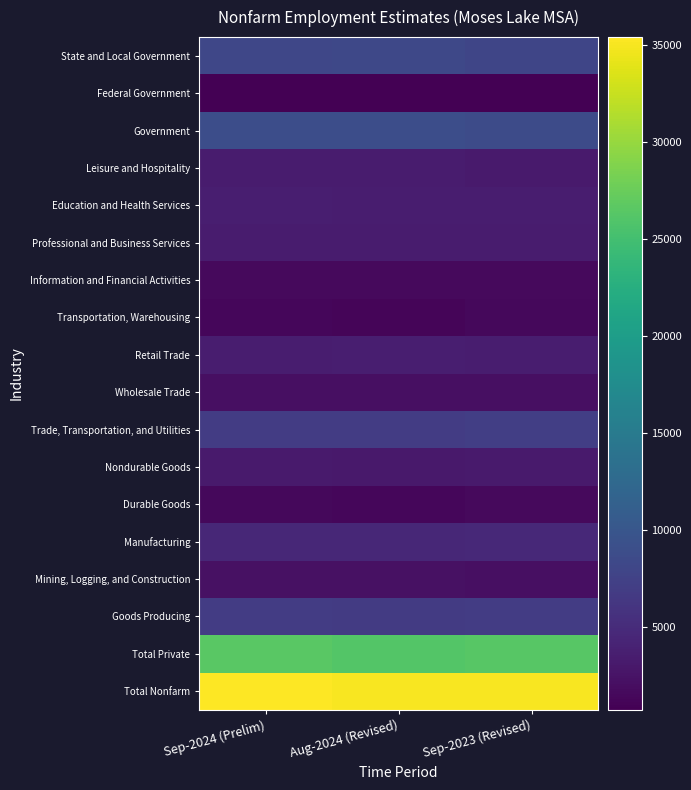

Which has a higher value, Sep-2023 (Revised) or Aug-2024 (Revised)?

Sep-2023 (Revised)